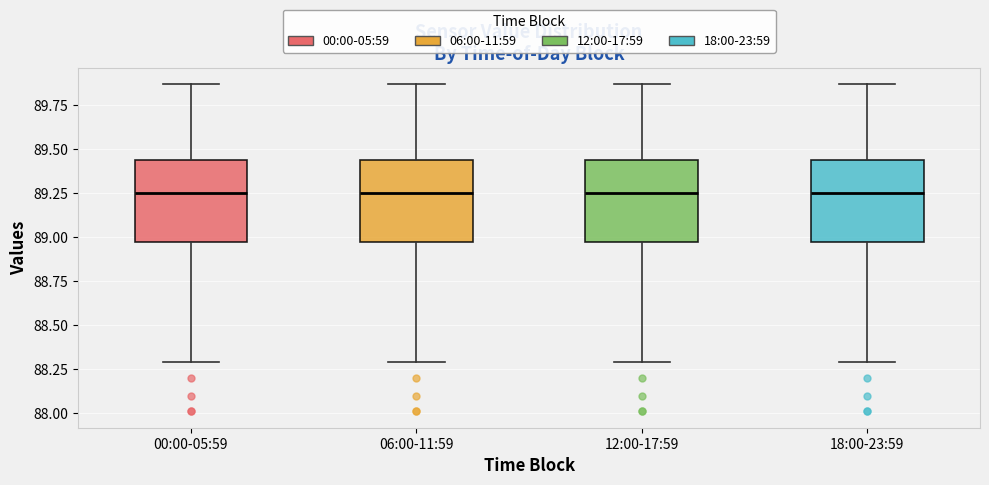

Where does the upper whisker of the box for 18:00-23:59 end on the y-axis? The values are not printed on the chart, so give them approximately, as read against the axis.

89.85